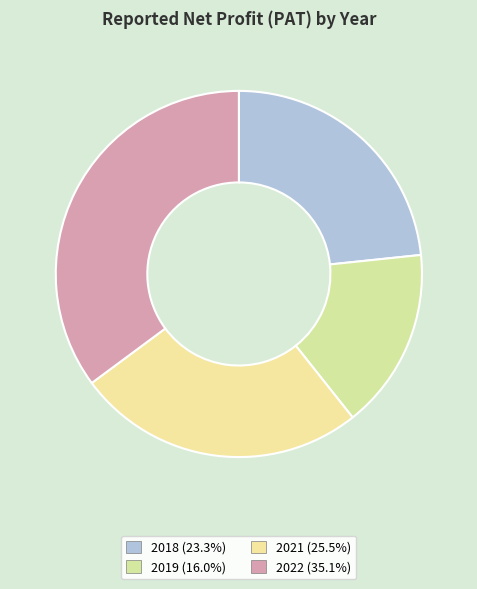

Count the number of slices in the pie.

4